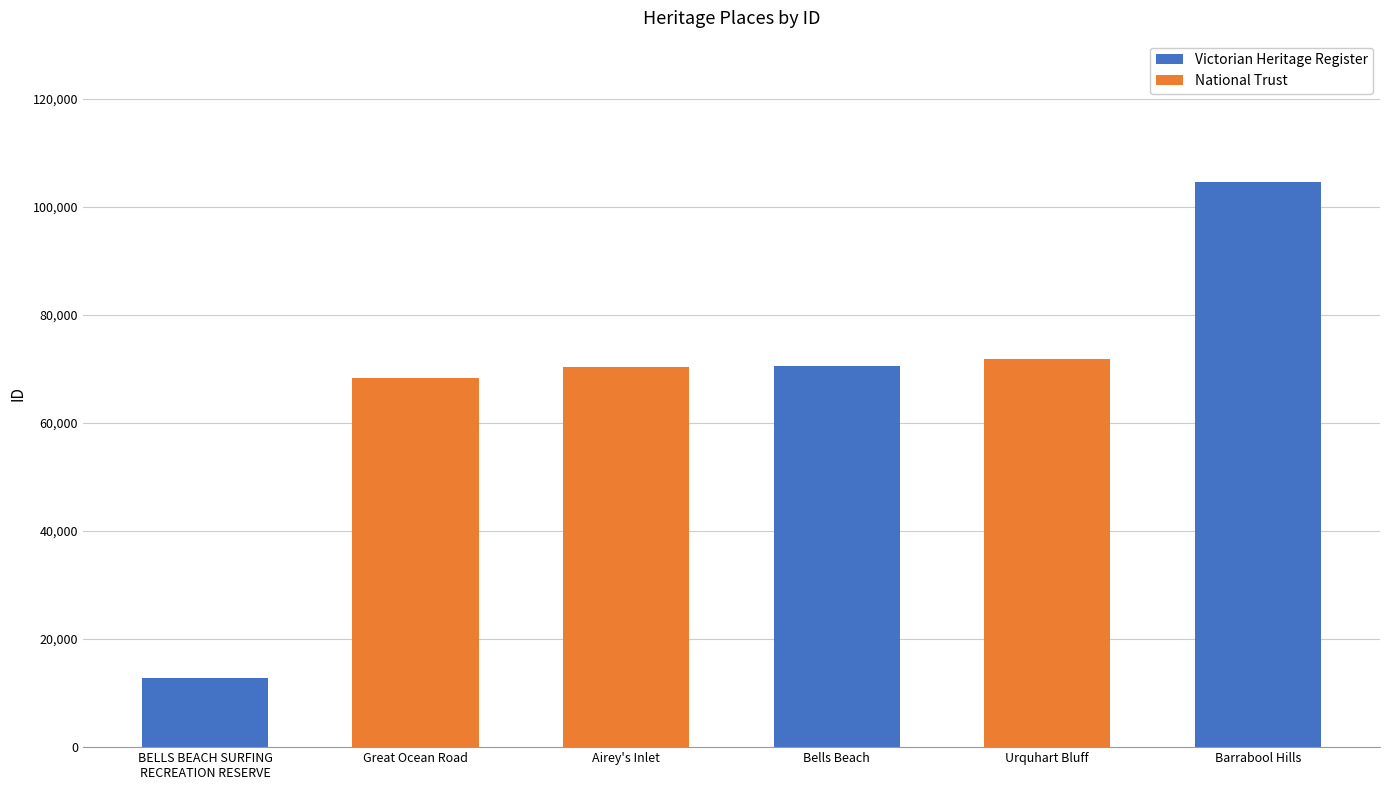

What is the highest value of the Victorian Heritage Register series?

104568